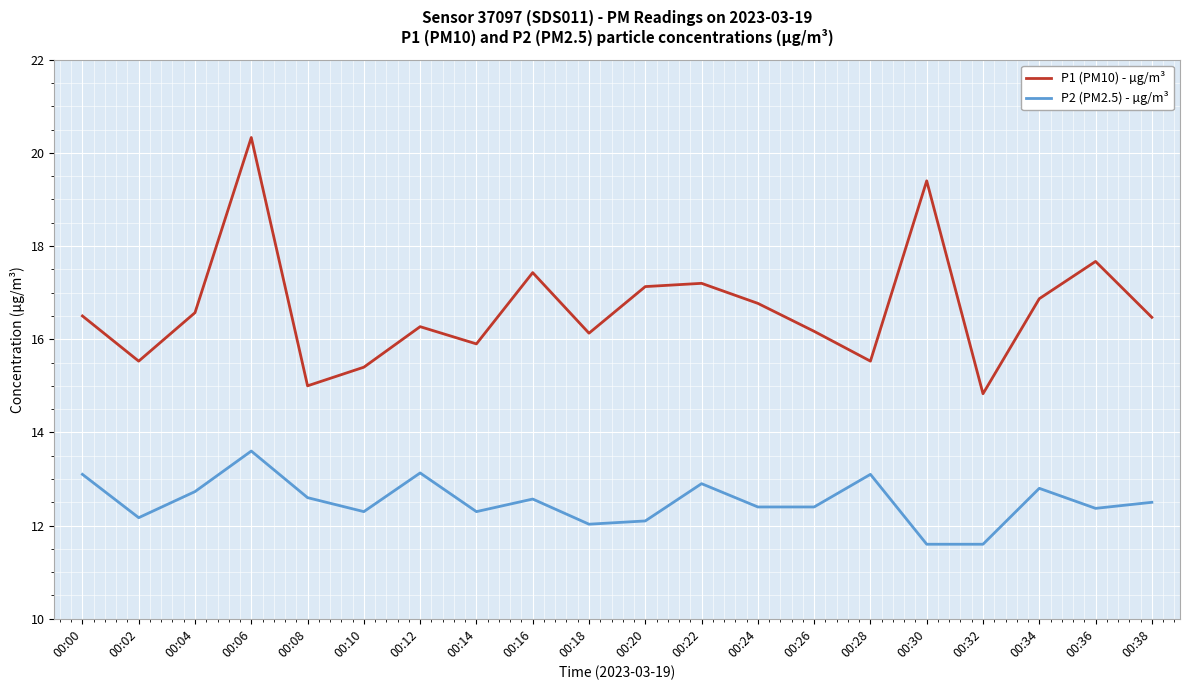

At which label does P2 (PM2.5) - µg/m³ reach its peak?

00:06